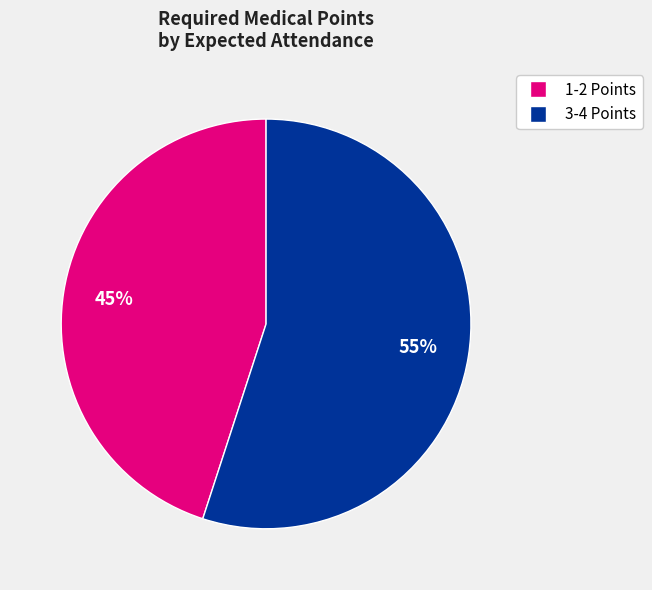

Is there any slice that represents more than half of the pie?

Yes